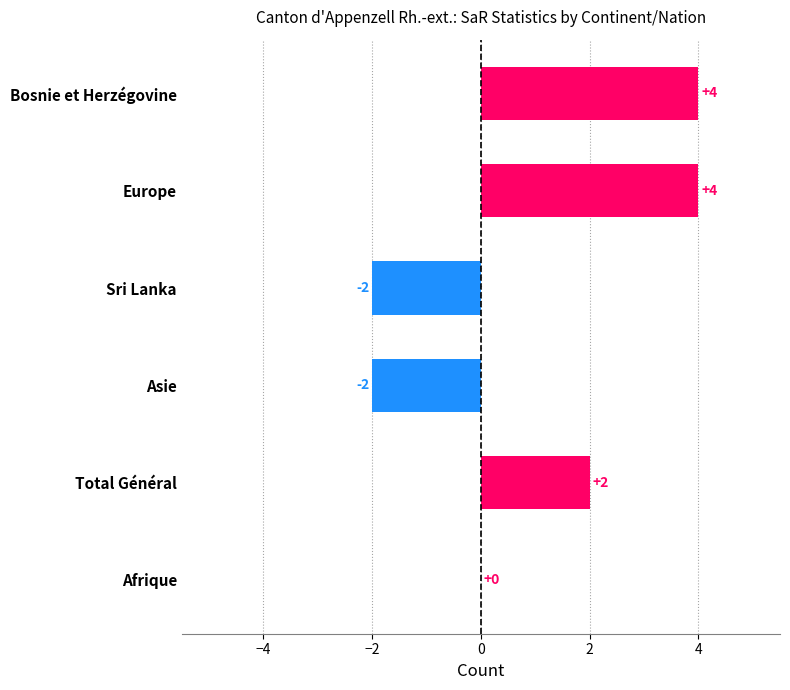

Read the value at Europe.

4